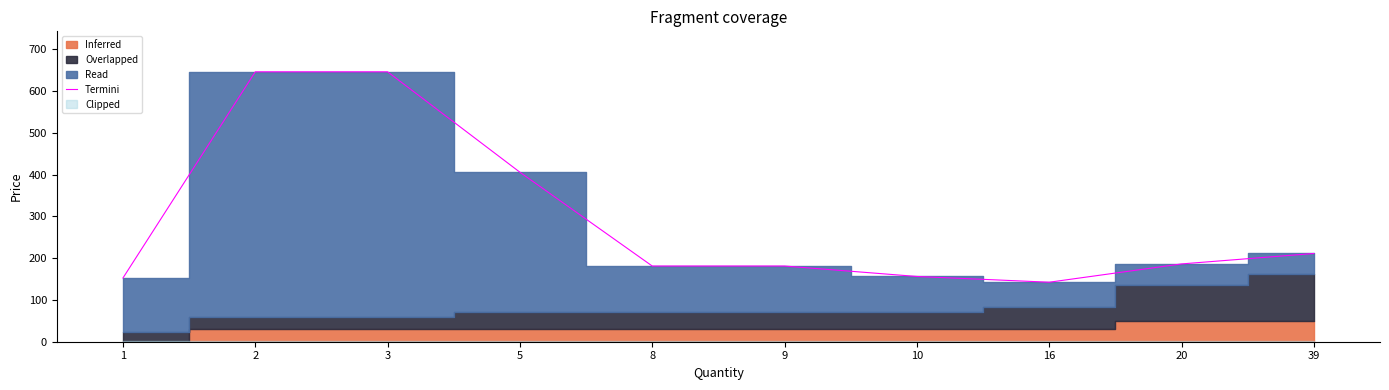

Rank the categories by value from lowest to highest.

16, 1, 10, 8, 9, 20, 39, 5, 2, 3